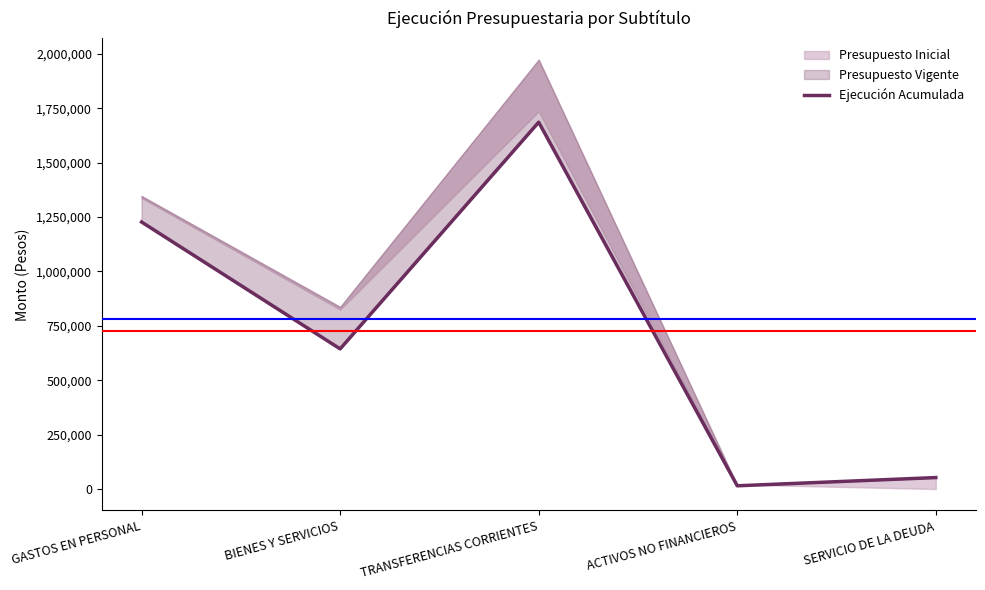

Count the number of values greater than 643999.

2